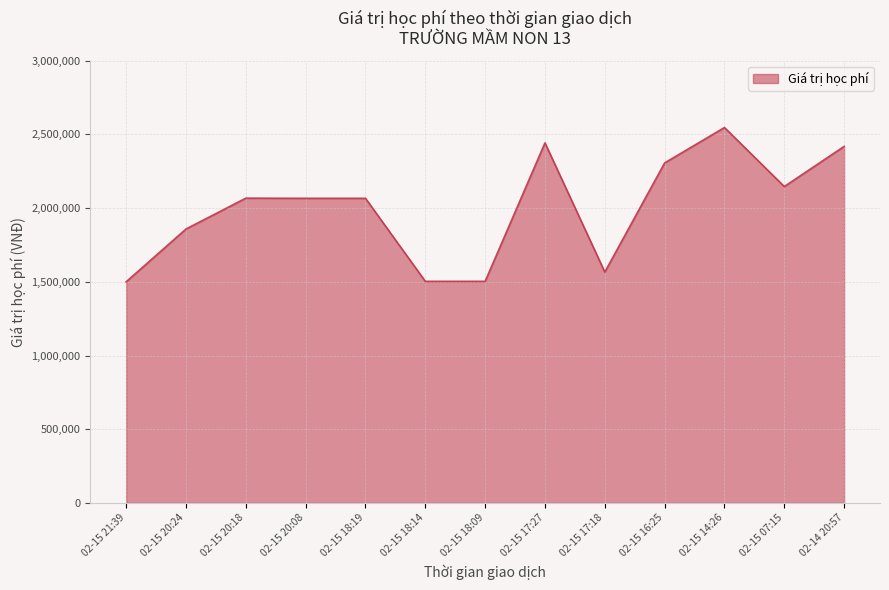

What is the change in value from 02-15 14:26 to 02-14 20:57?

-128000